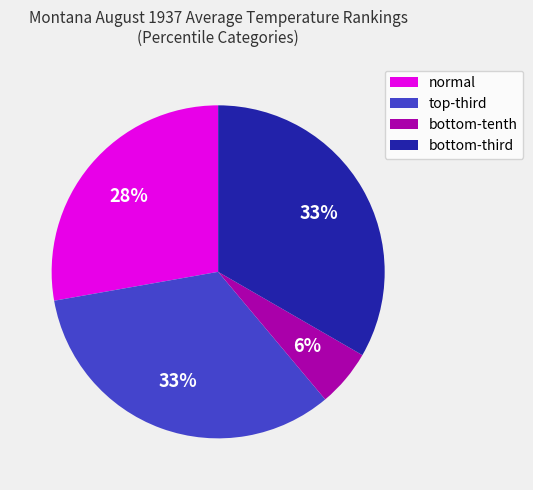

To the nearest percent, what is the average slice percentage?

25%